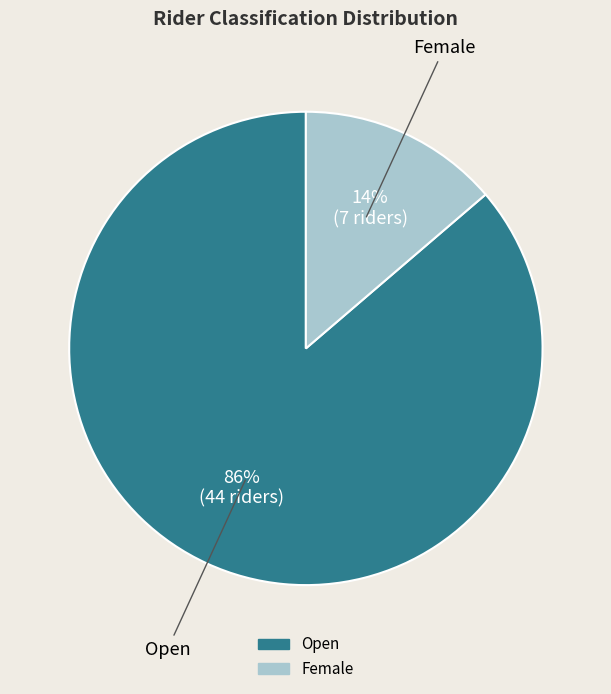

Approximately how many times larger is the value at Female compared to Open?

0.2